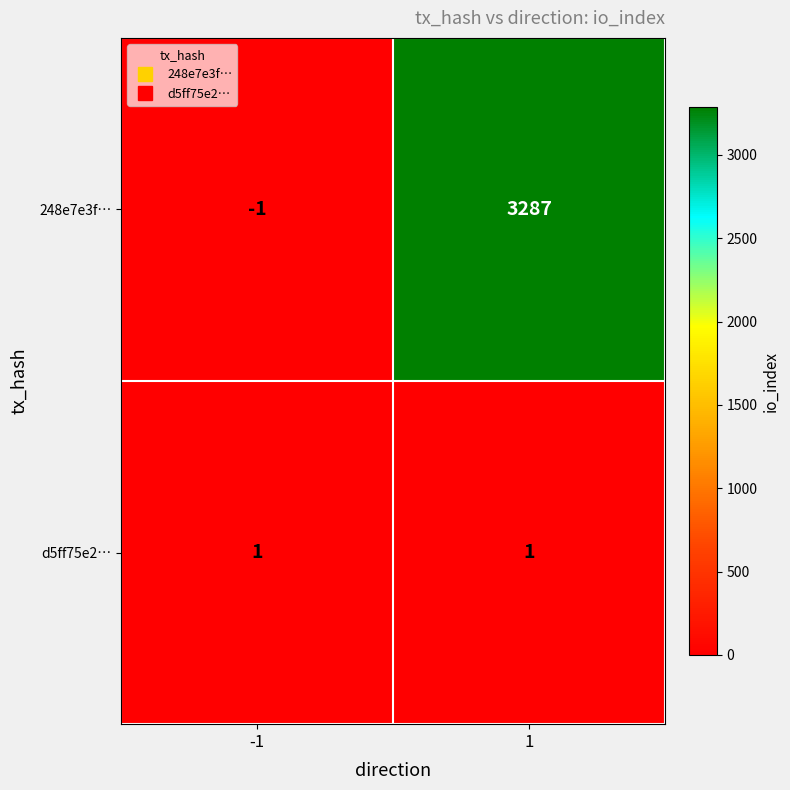

At which category is the sum across all series the highest?

1